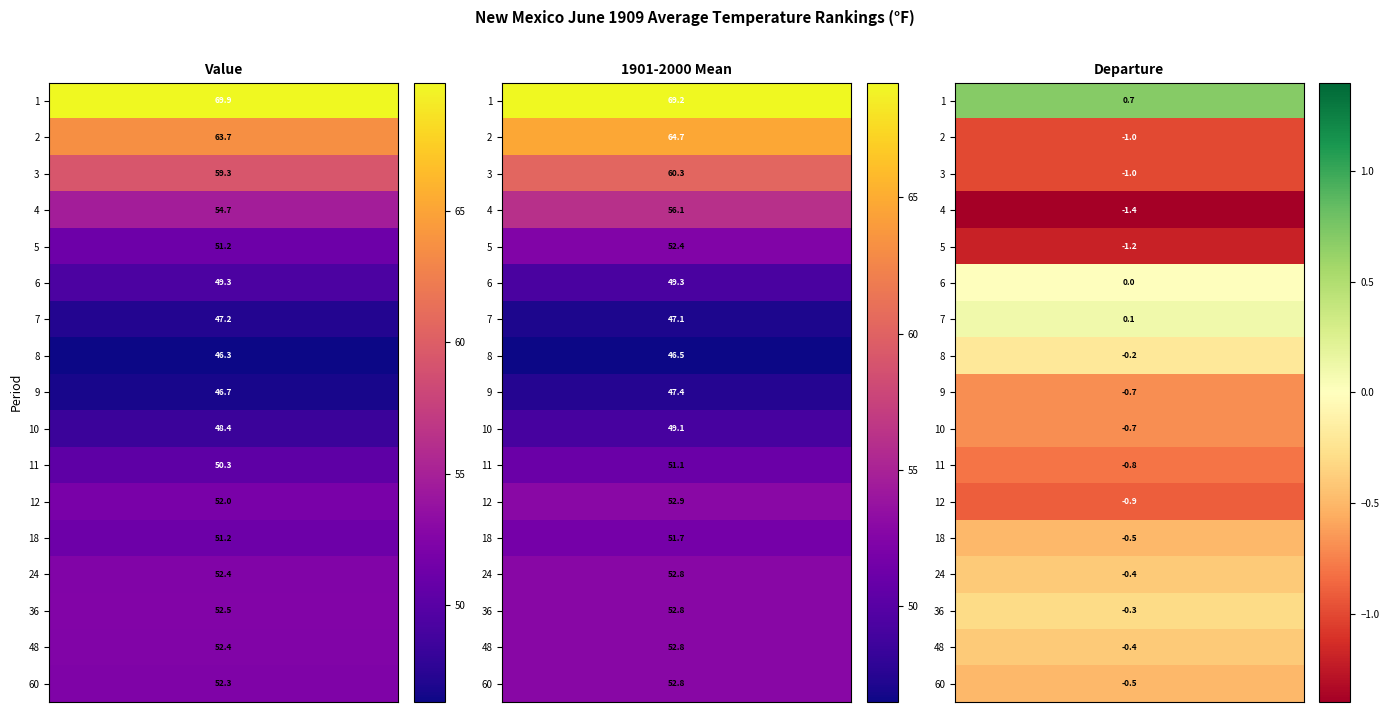

Reading right to left, list all the values displayed in this chart.

Value: 60=52.3	48=52.4	36=52.5	24=52.4	18=51.2	12=52.0	11=50.3	10=48.4	9=46.7	8=46.3	7=47.2	6=49.3	5=51.2	4=54.7	3=59.3	2=63.7	1=69.9
1901-2000 Mean: 60=52.8	48=52.8	36=52.8	24=52.8	18=51.7	12=52.9	11=51.1	10=49.1	9=47.4	8=46.5	7=47.1	6=49.3	5=52.4	4=56.1	3=60.3	2=64.7	1=69.2
Departure: 60=-0.5	48=-0.4	36=-0.3	24=-0.4	18=-0.5	12=-0.9	11=-0.8	10=-0.7	9=-0.7	8=-0.2	7=0.1	6=0.0	5=-1.2	4=-1.4	3=-1.0	2=-1.0	1=0.7